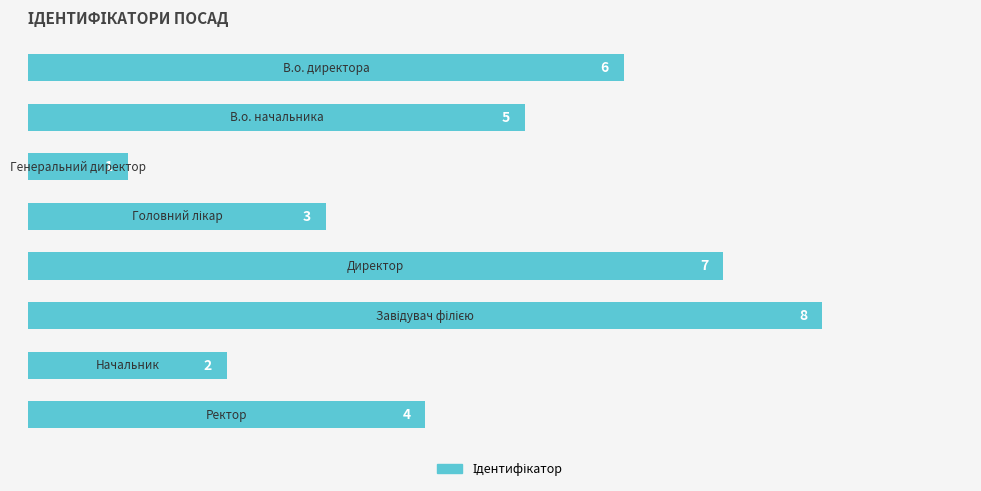

How many data points are less than 5?

4